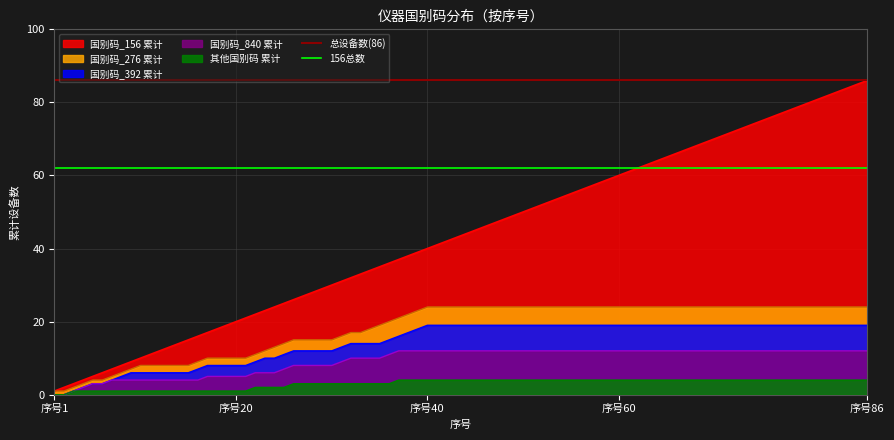

True or false: 其他国别码 累计 and 国别码_276 累计 cross at least once.

False